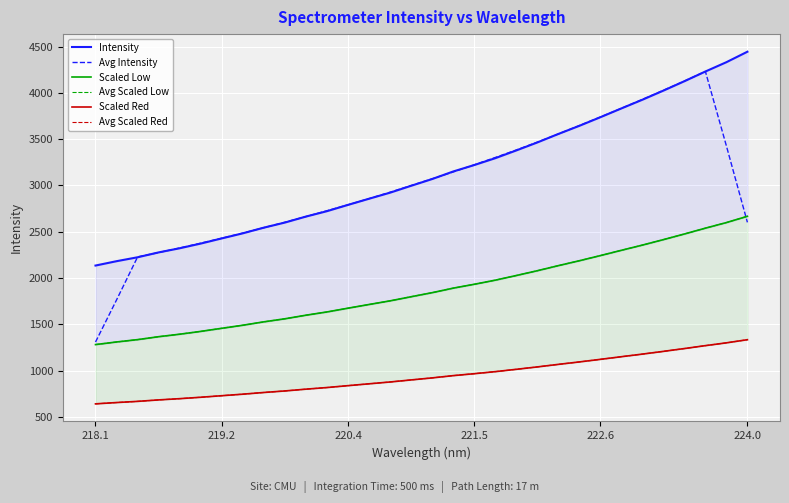

What is the highest value of the Avg Intensity series?

4232.2